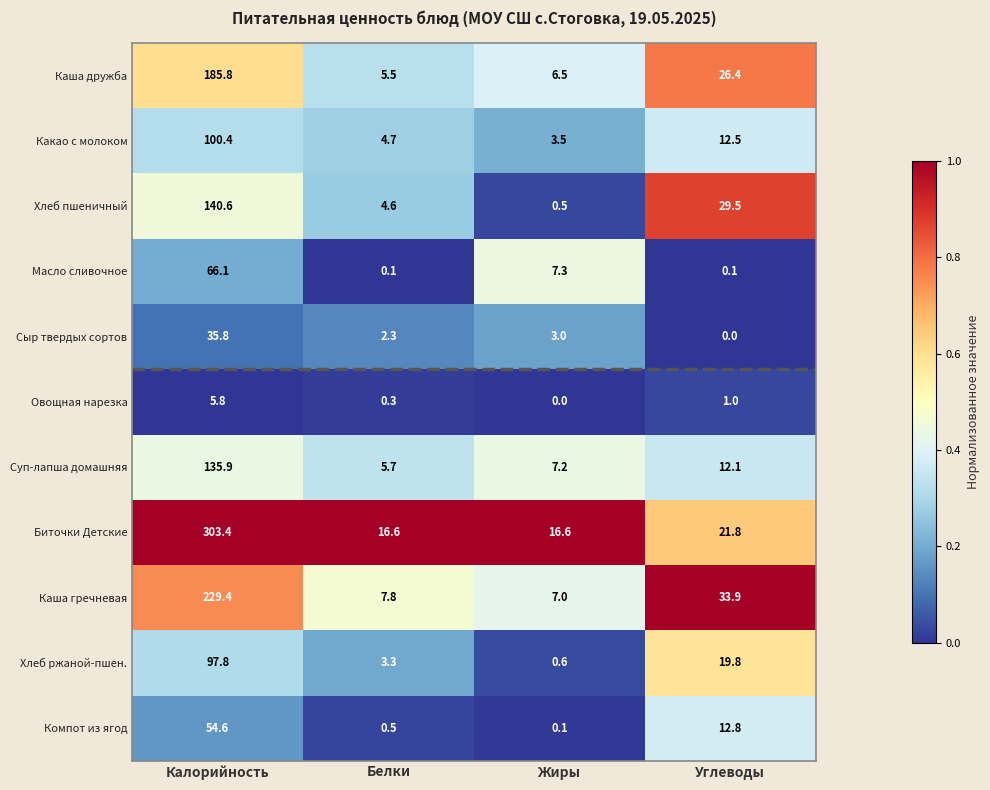

Rank the series at Белки from lowest to highest value.

Масло сливочное, Овощная нарезка, Компот из ягод, Сыр твердых сортов, Хлеб ржаной-пшен., Хлеб пшеничный, Какао с молоком, Каша дружба, Суп-лапша домашняя, Каша гречневая, Биточки Детские